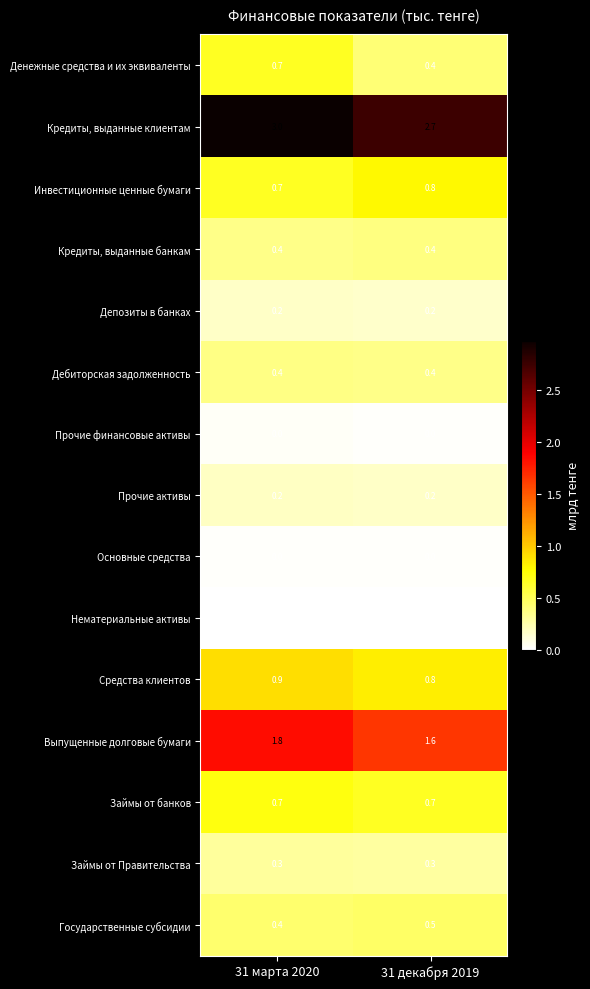

Read the Государственные субсидии value at 31 декабря 2019.

0.5